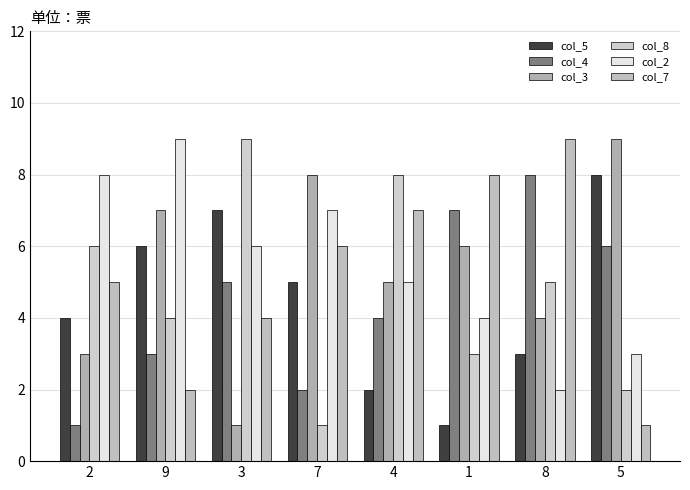

True or false: col_4 has a value of 1 at 9.

False